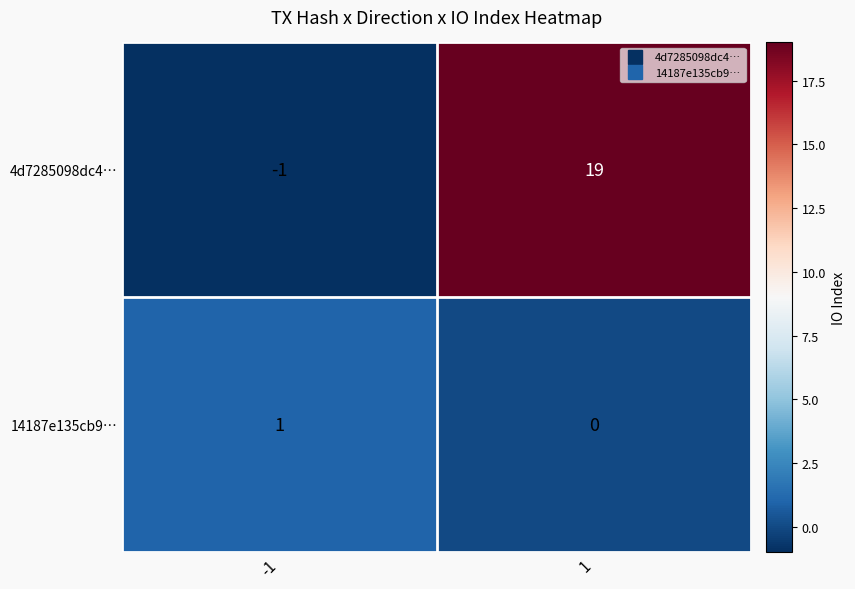

True or false: 14187e135cb9… has a value of 1 at 1.

False